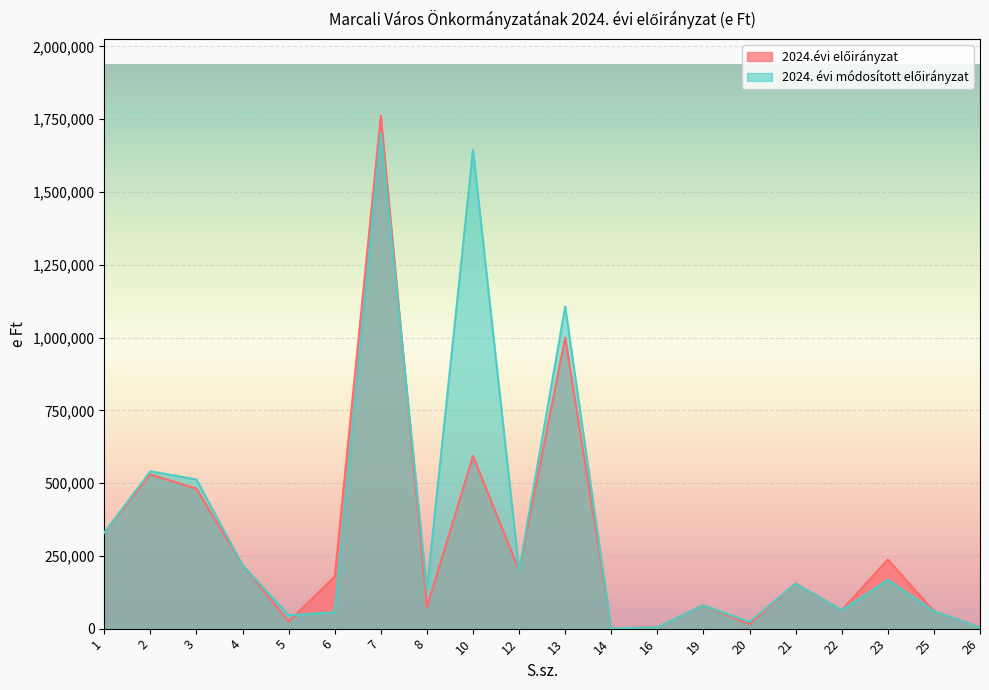

Rank the categories by 2024. évi módosított előirányzat value from highest to lowest.

7, 10, 13, 2, 3, 1, 4, 12, 23, 21, 8, 19, 22, 25, 6, 5, 20, 16, 26, 14